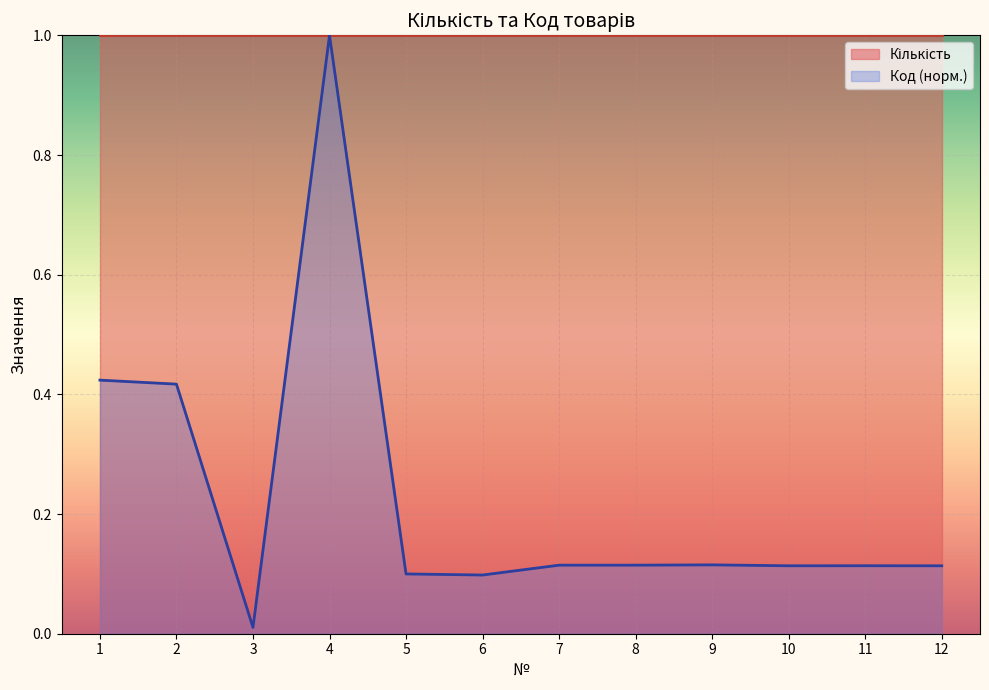

What is the difference between the values at 2 and 9?

0.3